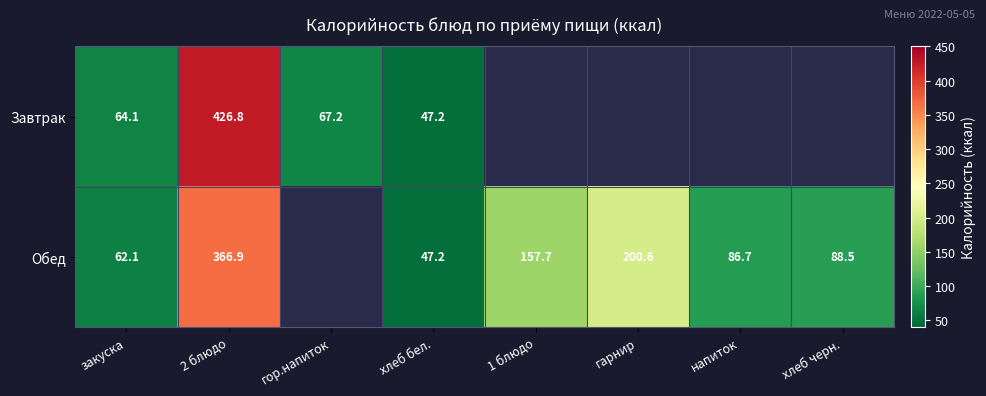

The Обед series shows 115.7 at напиток. True or false?

False